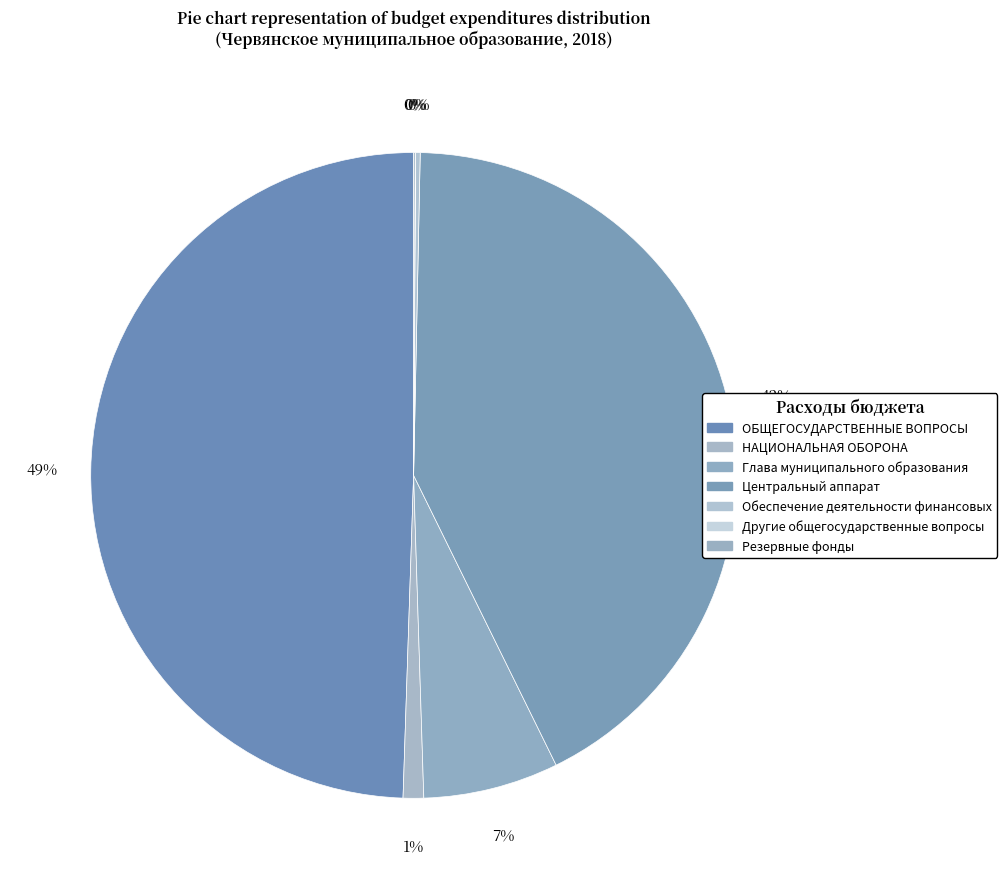

Which category has the biggest portion of the pie?

ОБЩЕГОСУДАРСТВЕННЫЕ ВОПРОСЫ